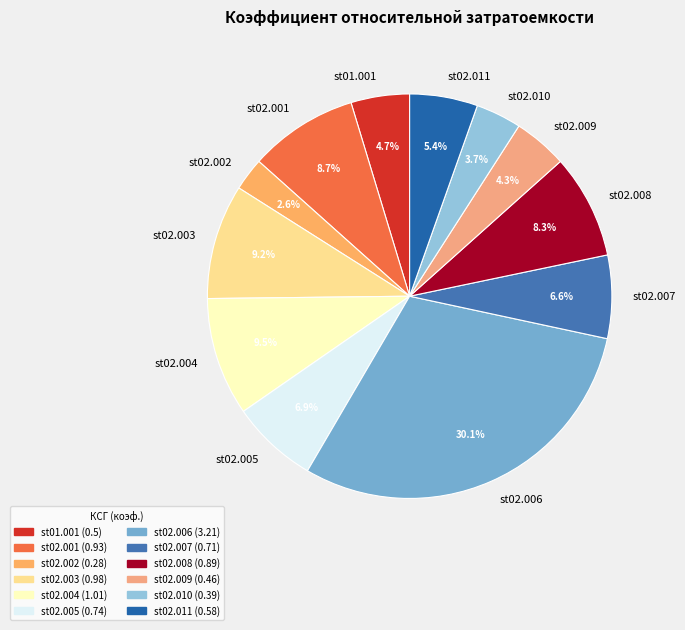

Does st02.006 represent more than half of the total?

No